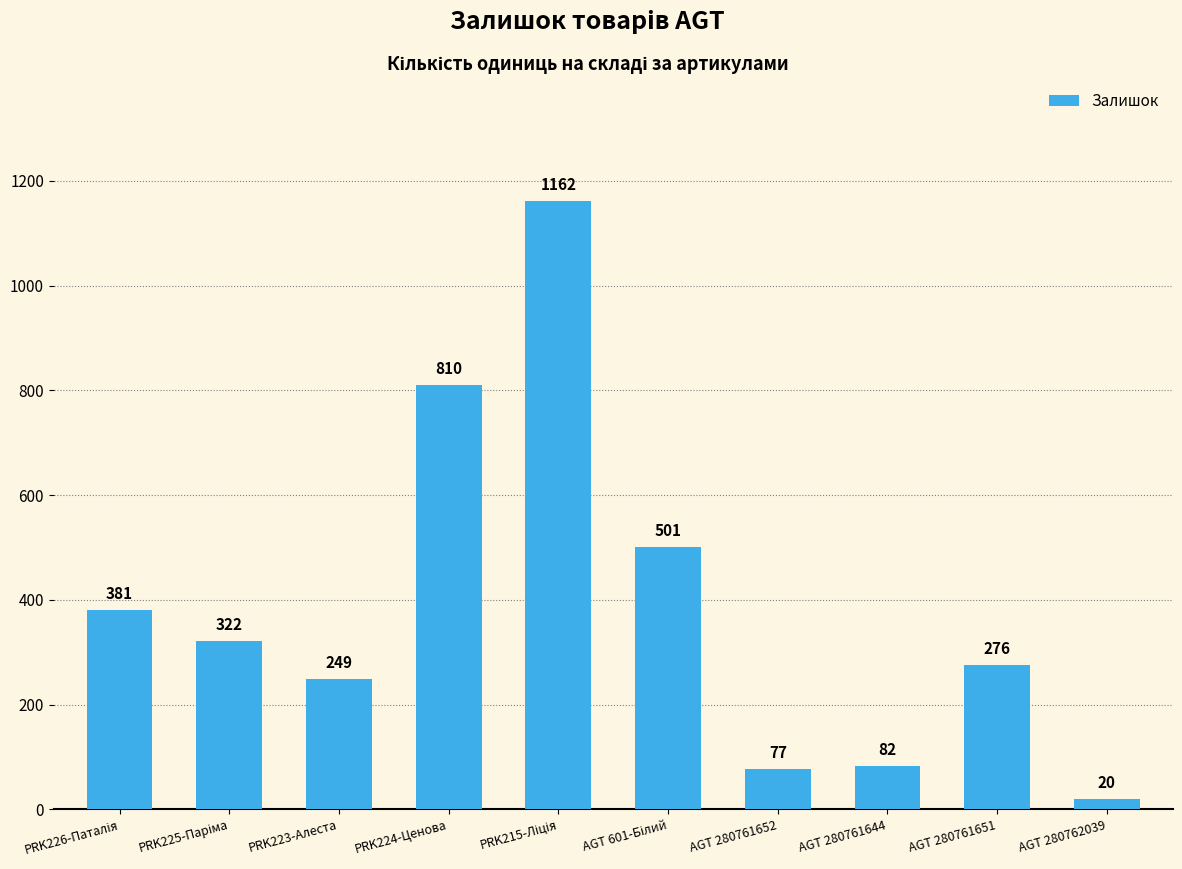

What is the minimum value shown in the chart?

20